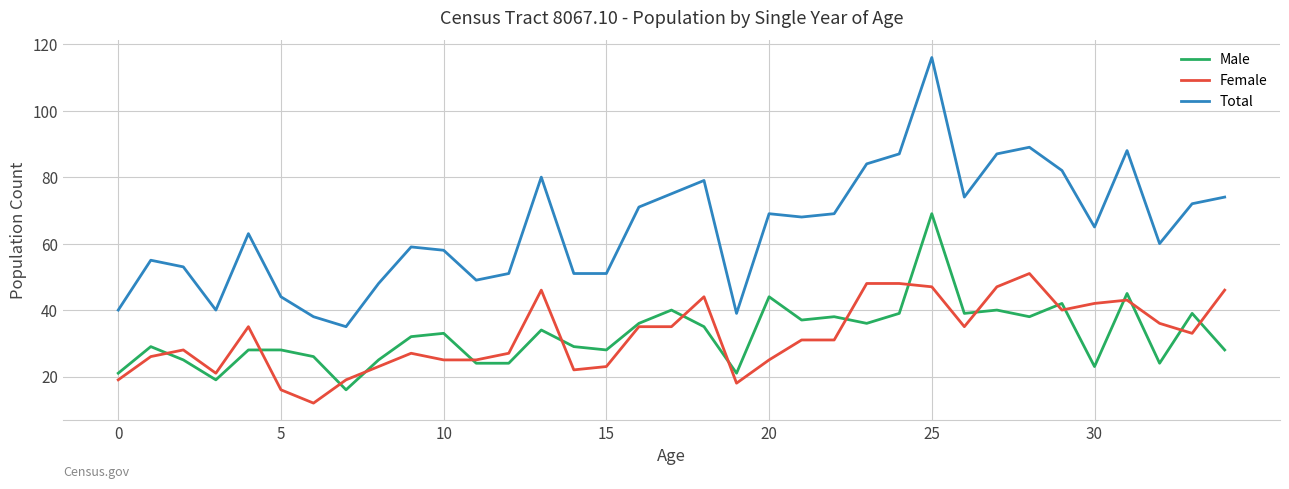

How many lines are shown in the chart?

3